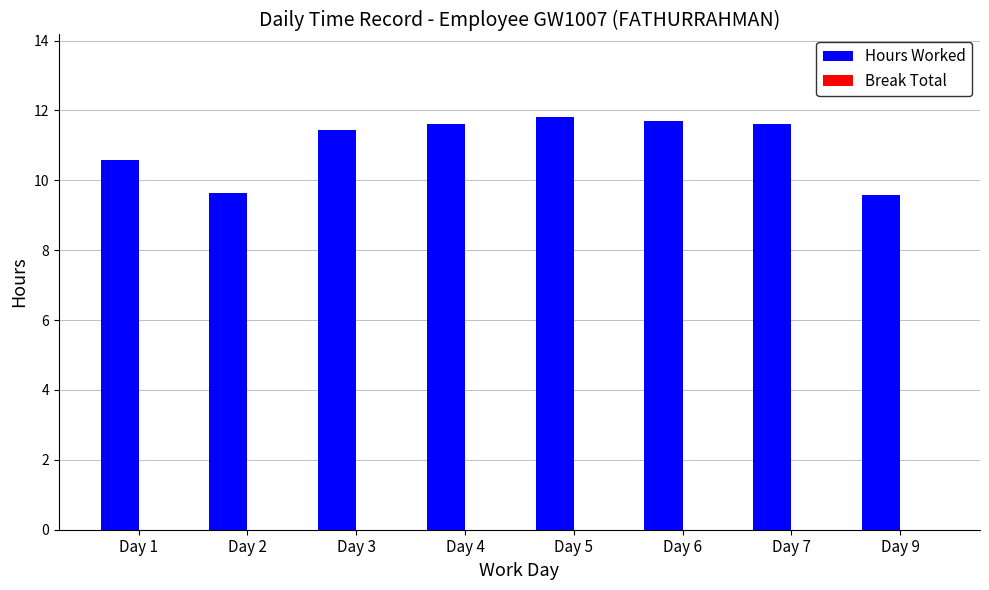

What is the ratio of the value at Day 3 to the value at Day 7?

1.0